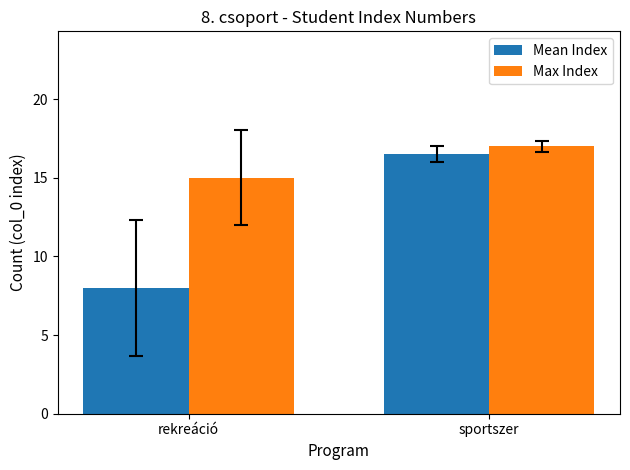

Reading left to right, what are all the values shown in this chart?

Mean Index: 8.0	16.5
Max Index: 15.0	17.0